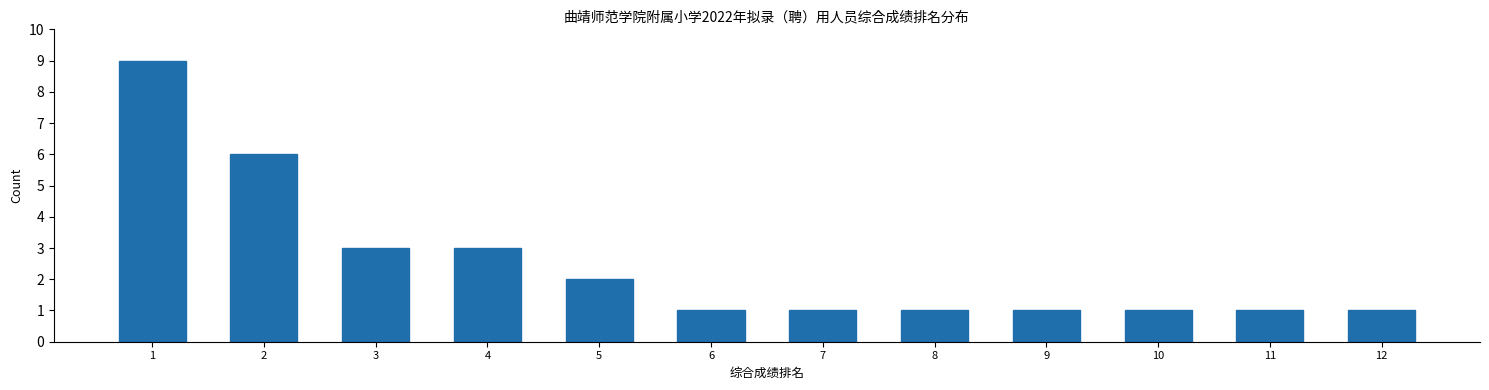

Reading right to left, list all the values displayed in this chart.

1	1	1	1	1	1	1	2	3	3	6	9